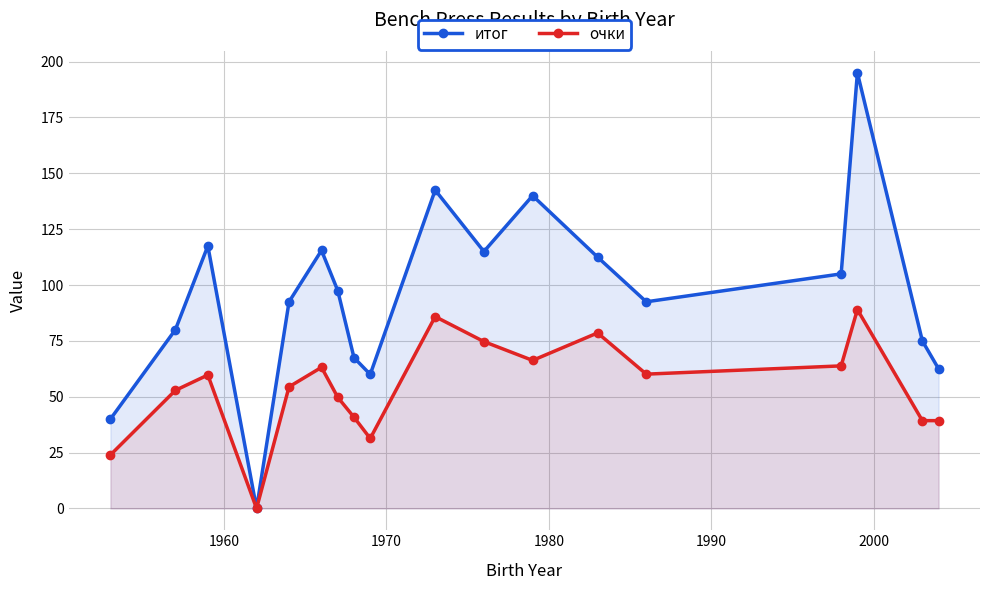

How many lines are shown in the chart?

2